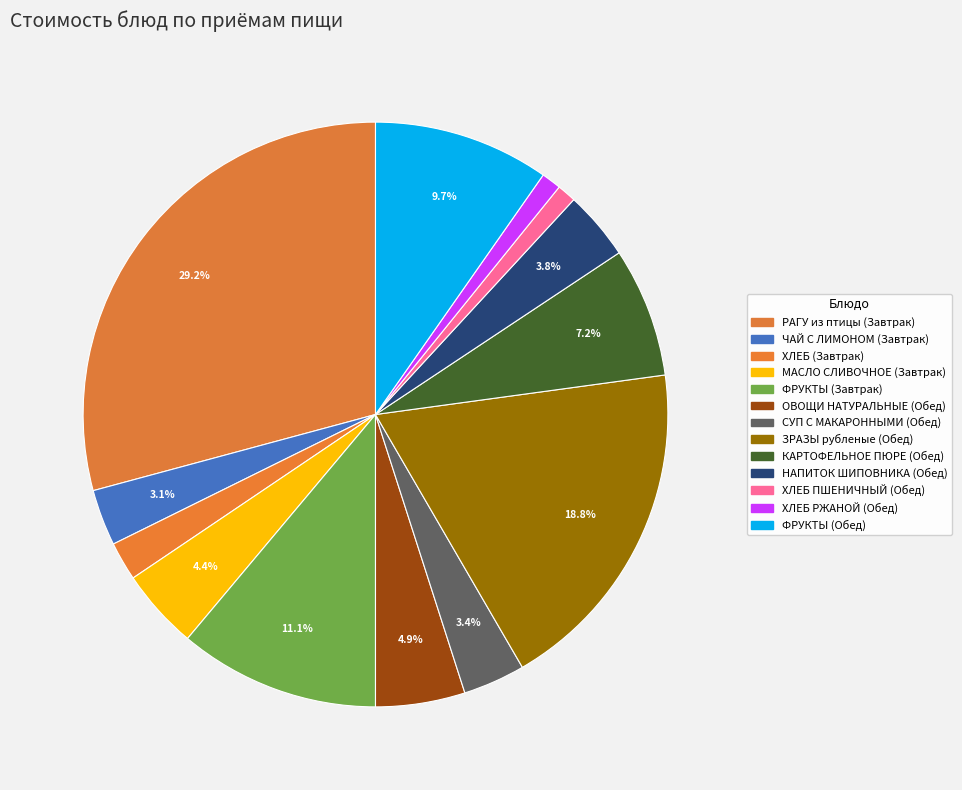

Which category has the smallest portion of the pie?

ХЛЕБ ПШЕНИЧНЫЙ (Обед)